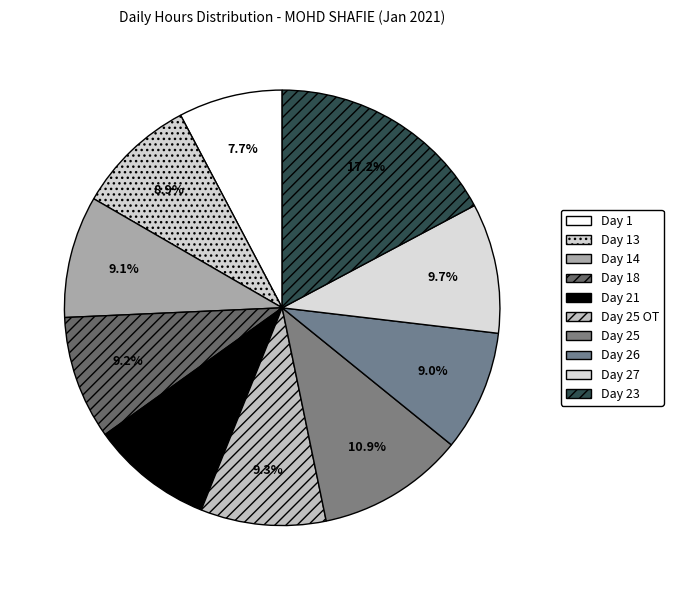

Which category has the smallest portion of the pie?

Day 1